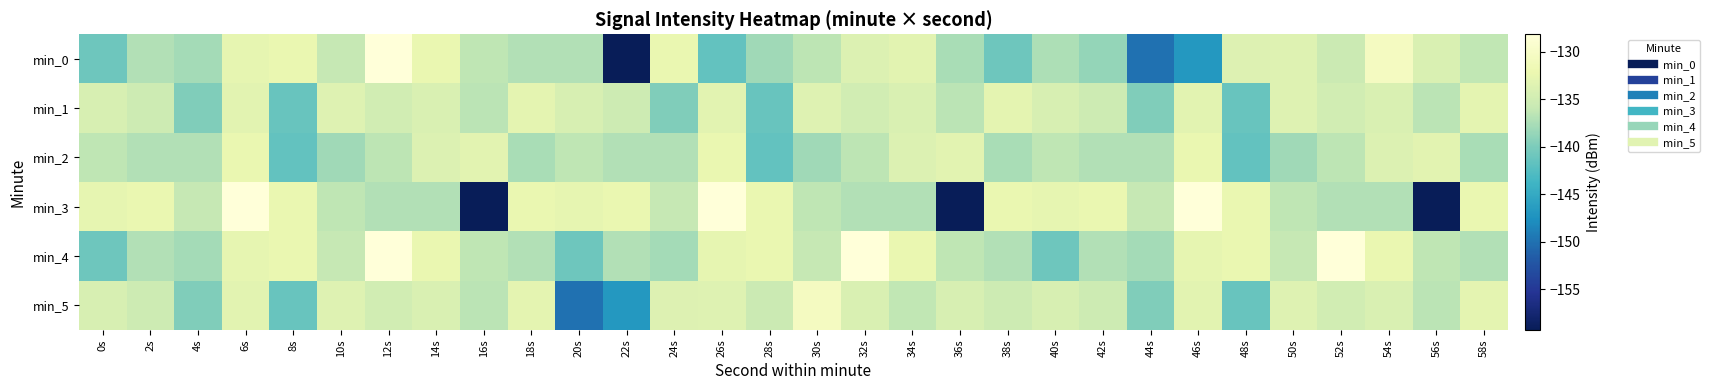

What is the difference between the highest and lowest values at 46s?

18.7